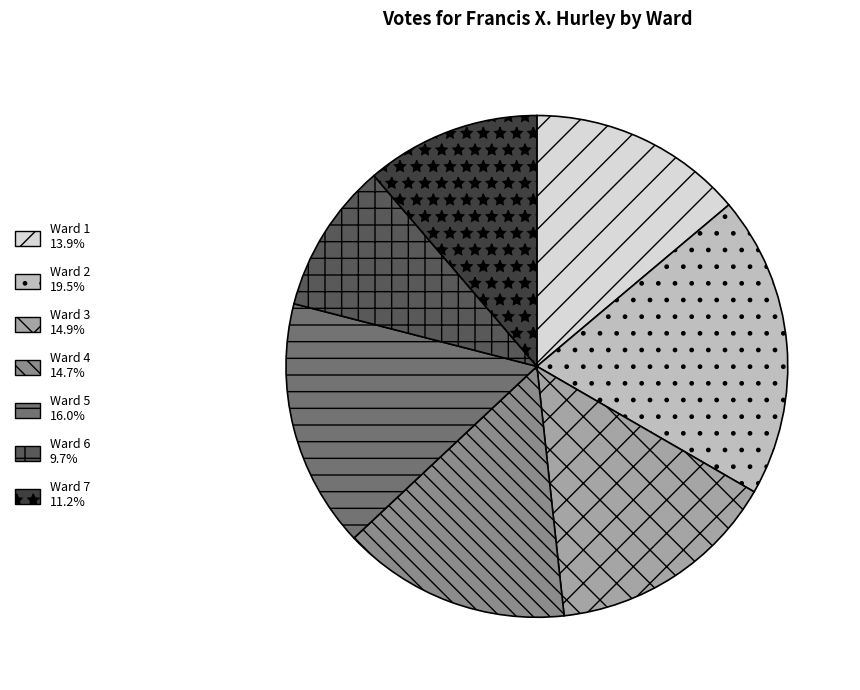

What is the largest slice in the pie chart?

Ward 2